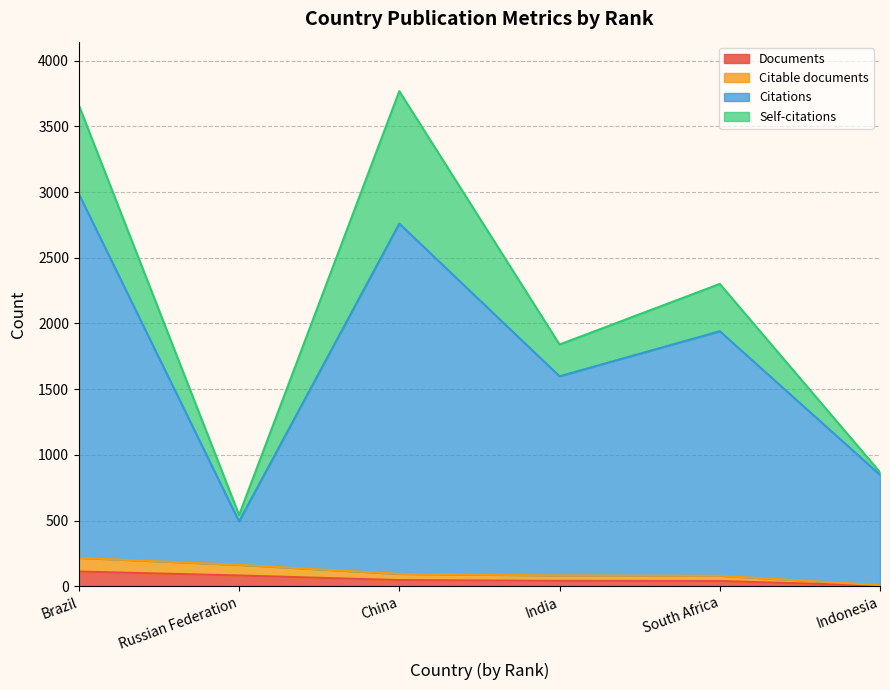

Between India and China, which is larger?

China